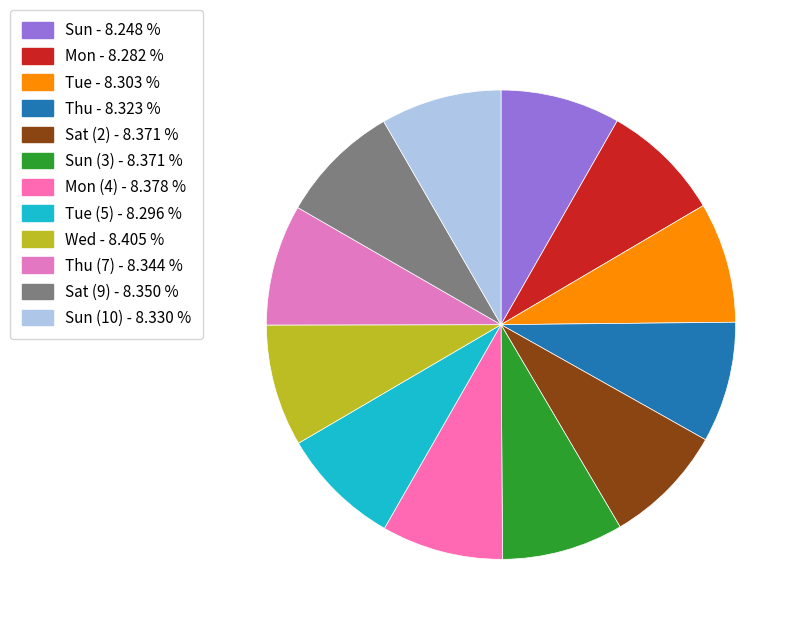

How many segments does this pie chart have?

12